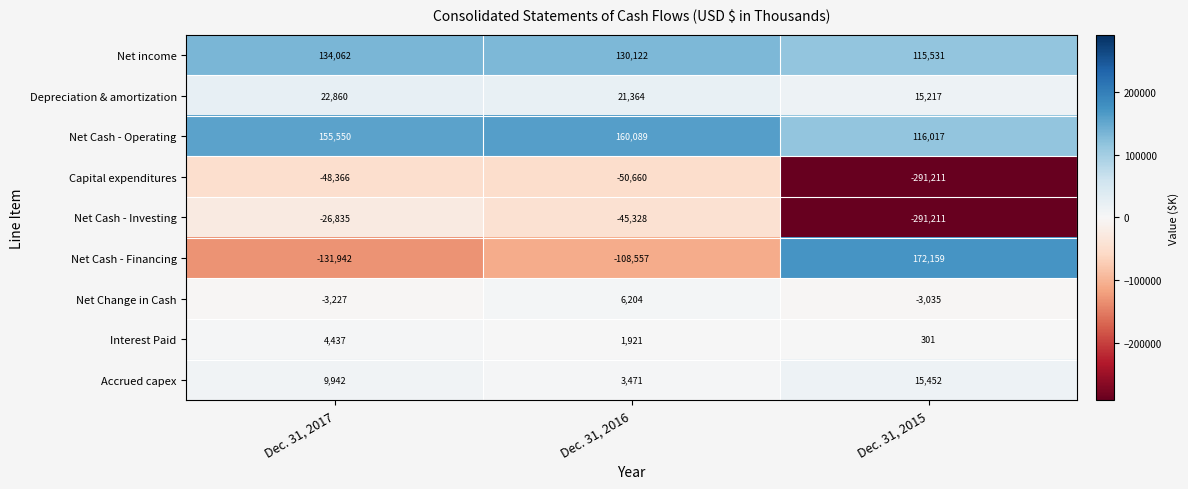

Which series has the largest total across all categories?

Net Cash - Operating